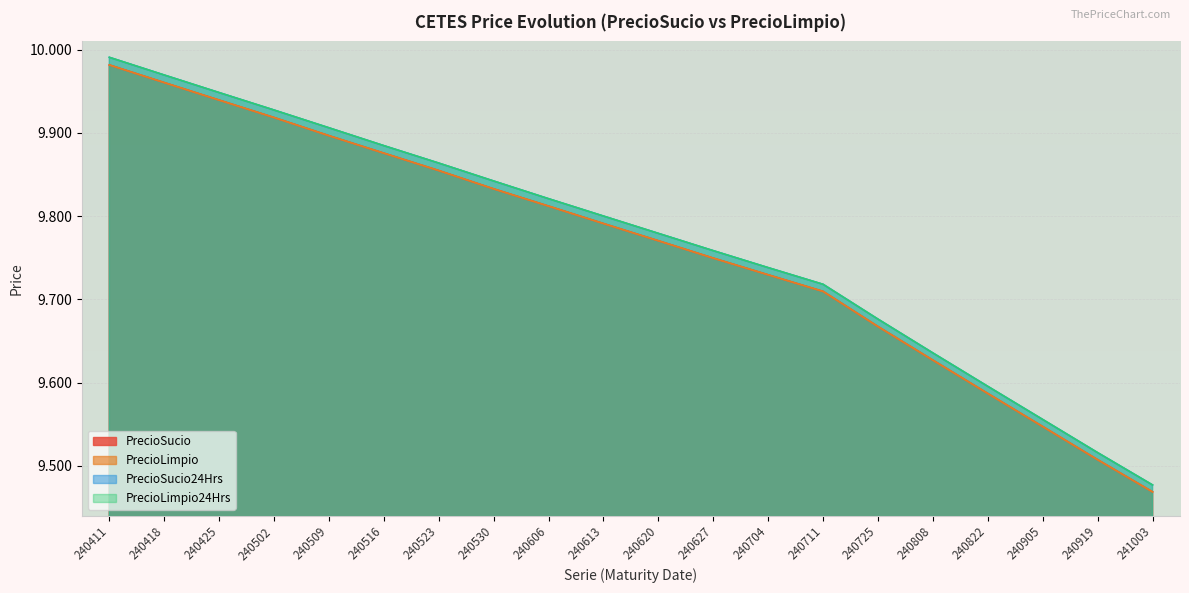

What is the average value of the PrecioSucio24Hrs series?

9.8